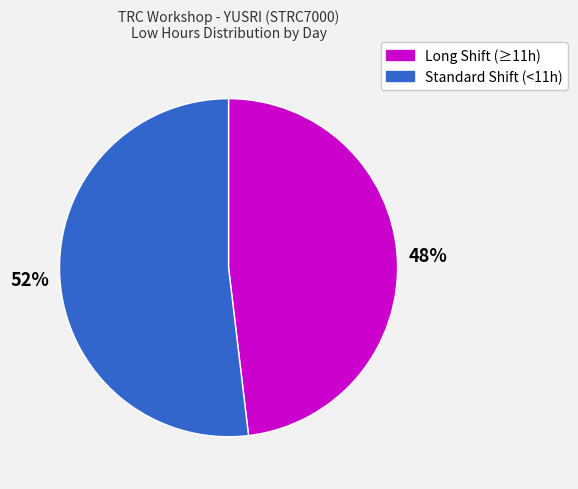

To the nearest percent, what is the average slice percentage?

50%